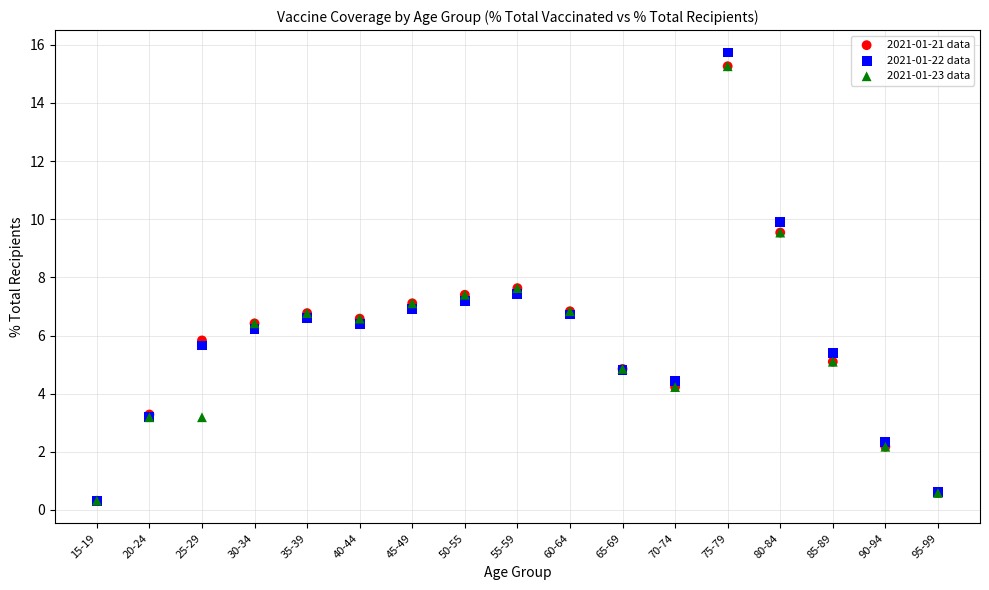

What are all the series names shown in the legend?

2021-01-21 data, 2021-01-22 data, 2021-01-23 data